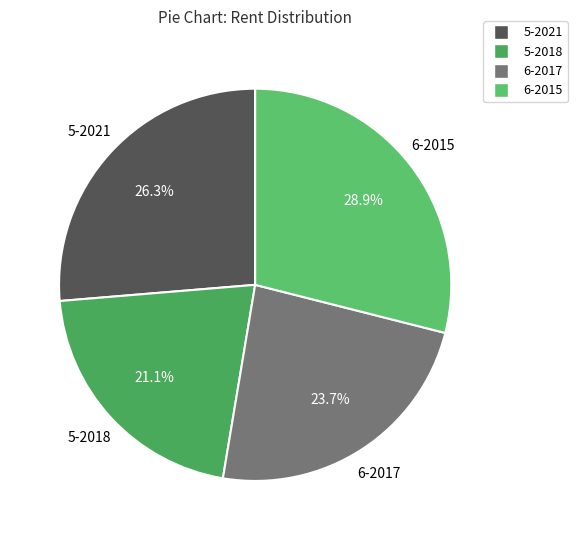

How many segments does this pie chart have?

4